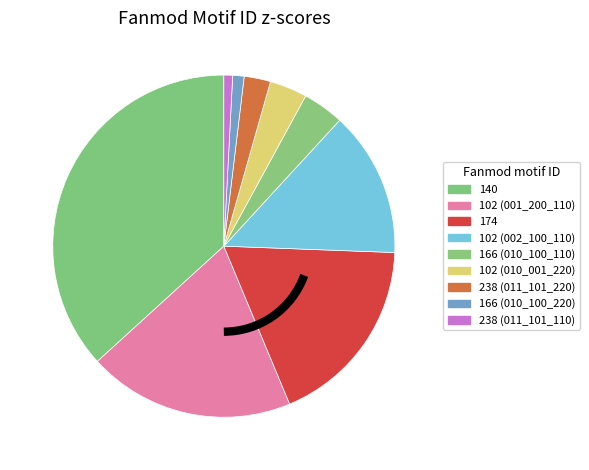

What is the smallest slice in the pie chart?

238 (011_101_110)